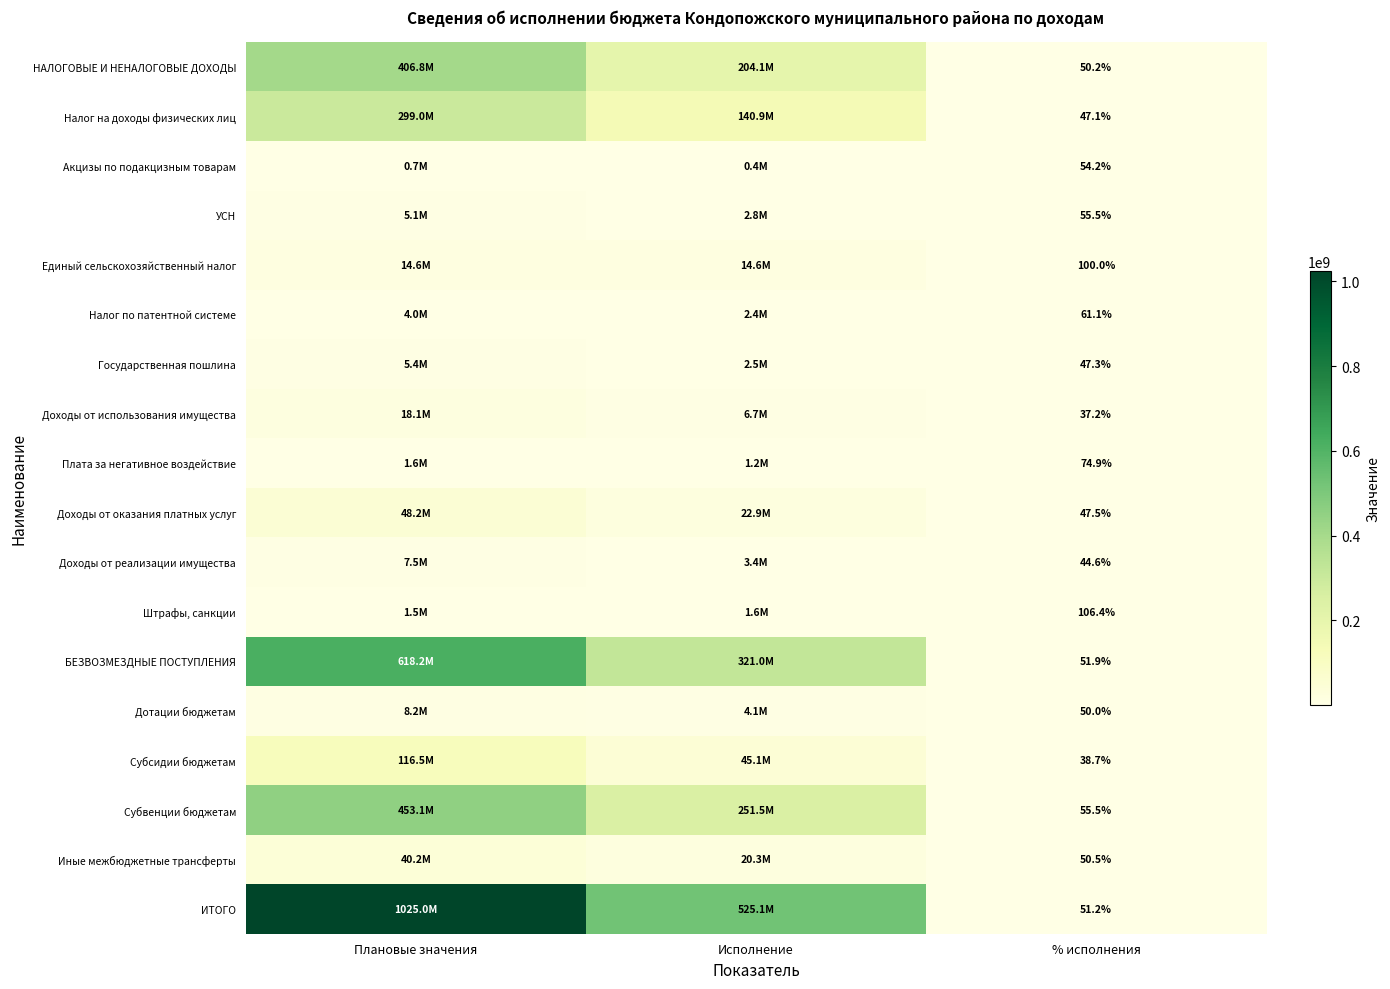

What is the sum of all Государственная пошлина values?

7890176.1